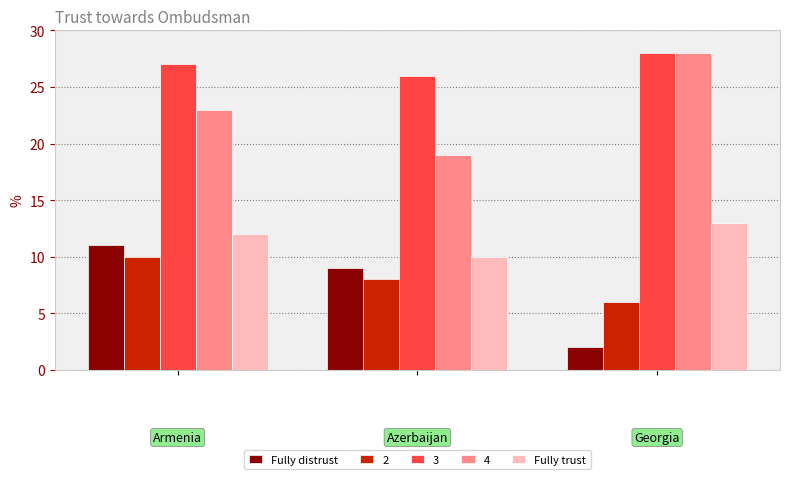

At how many categories does at least one series exceed 4?

3